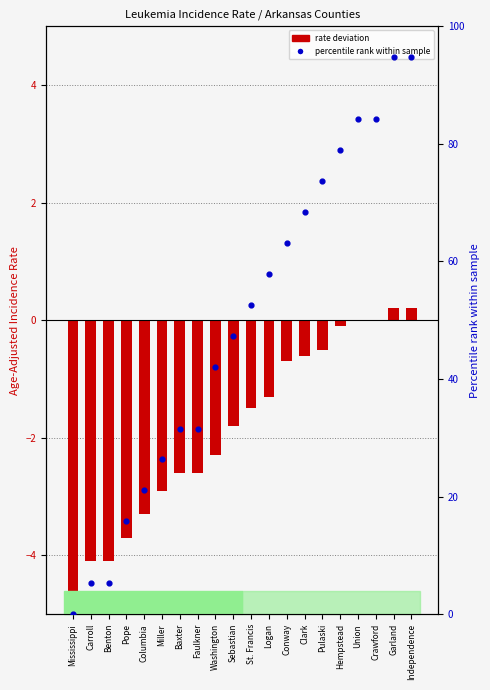

At which category is the sum across all series the highest?

Garland